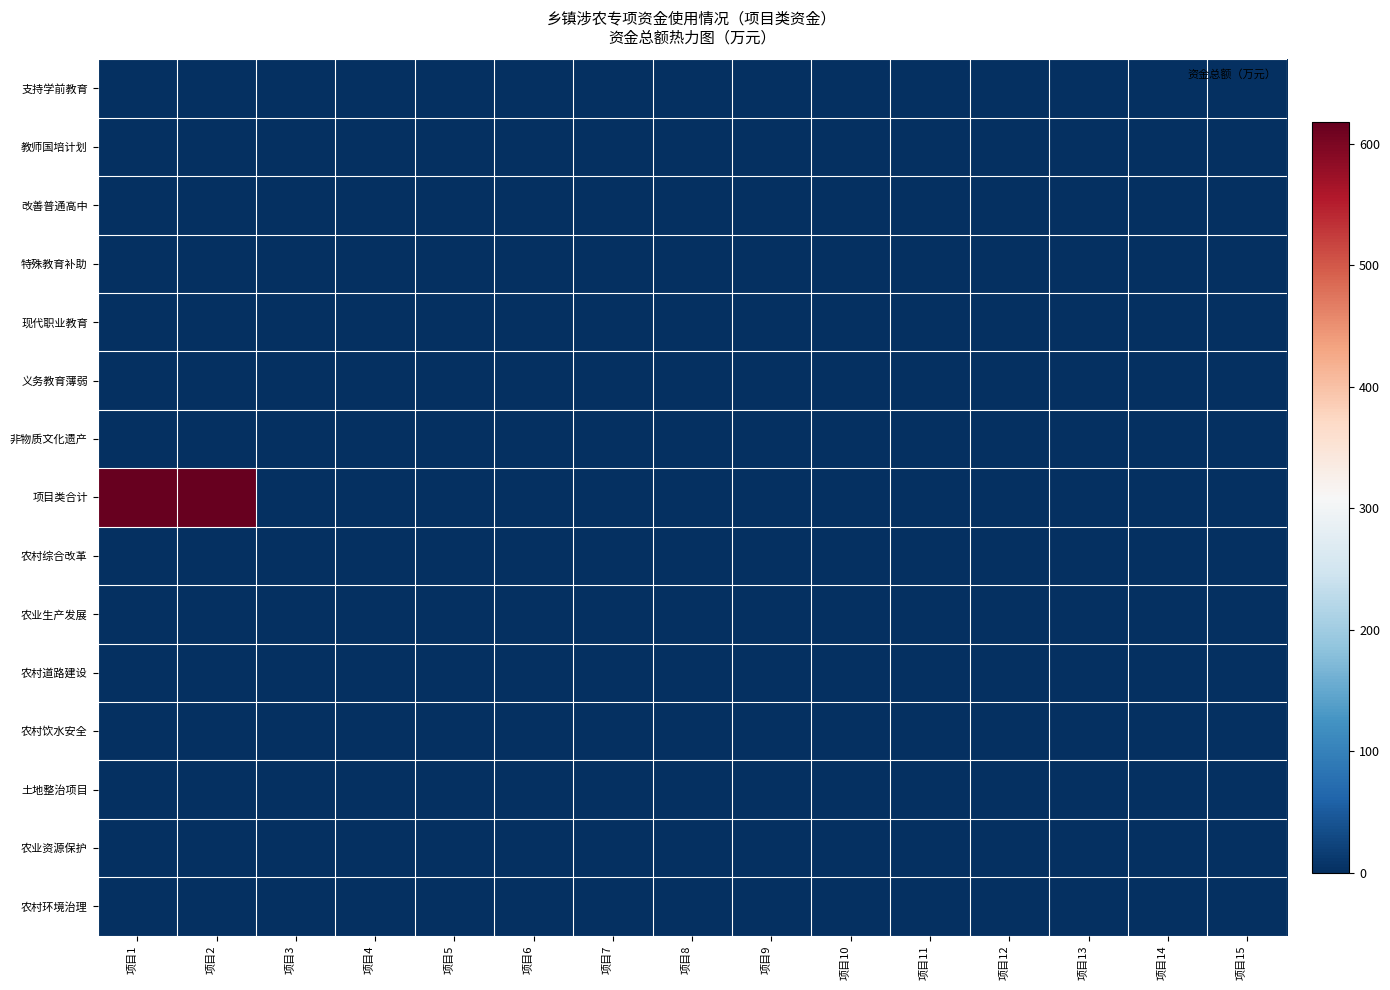

Between 项目1 and 项目10, which series saw the biggest shift?

项目类合计